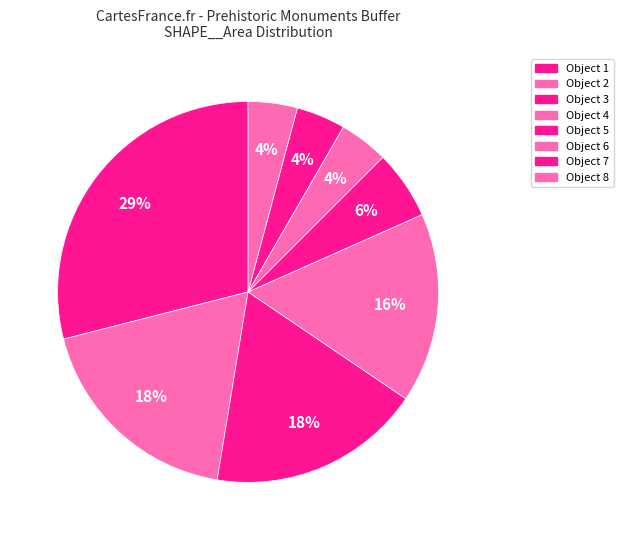

How many segments does this pie chart have?

8